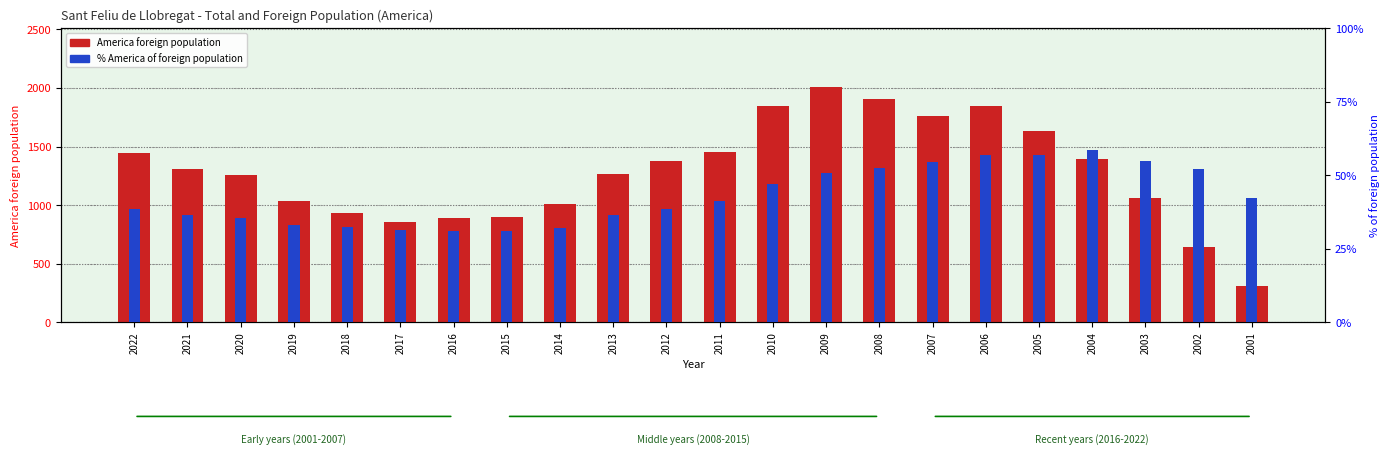

What is the value of the % America of foreign population bar at the 2nd from the left?

36.3